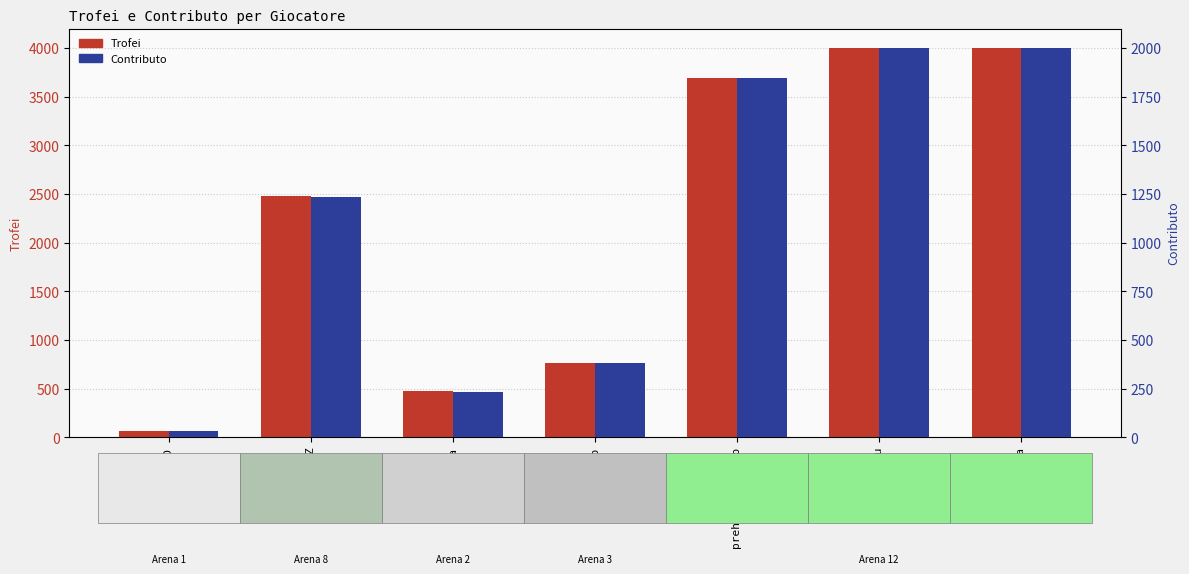

Are the bars horizontal?

No